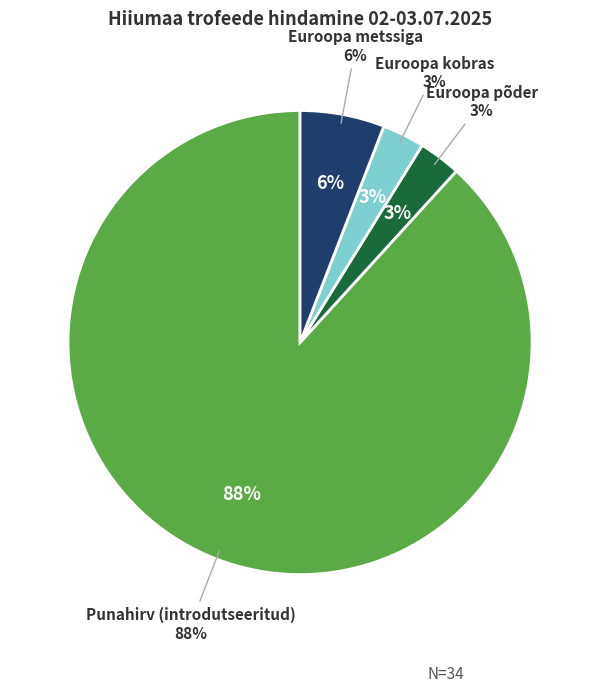

What percentage is the Punahirv (introdutseeritud) slice, to the nearest percent?

88%